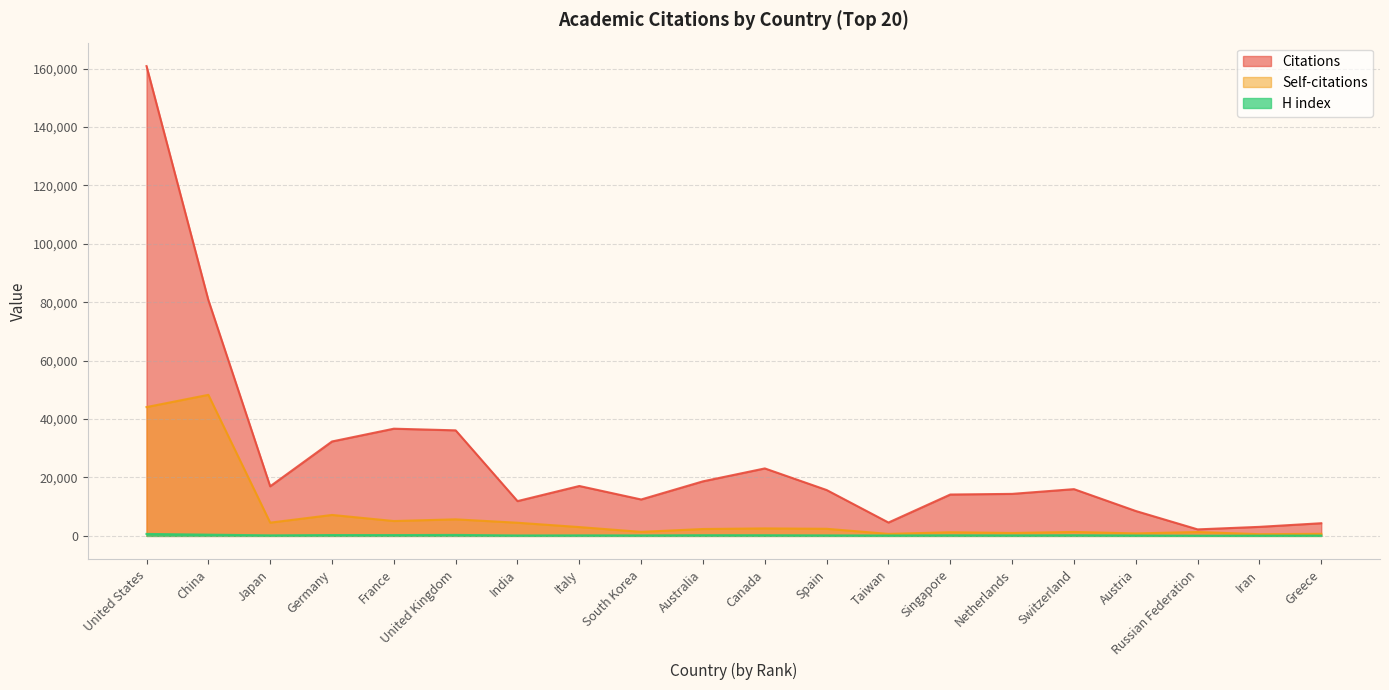

Is the value of H index at Taiwan greater than the value of Citations at Italy?

No